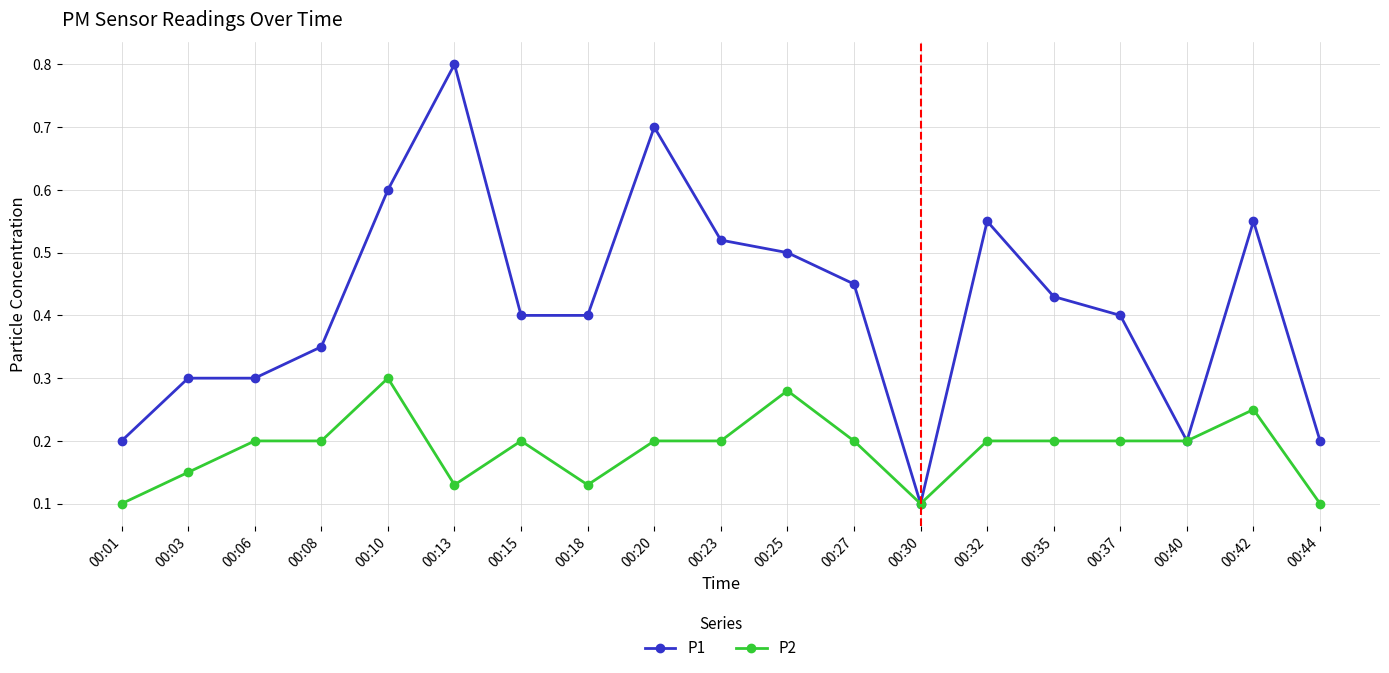

Rank the series at 00:27 from lowest to highest value.

P2, P1